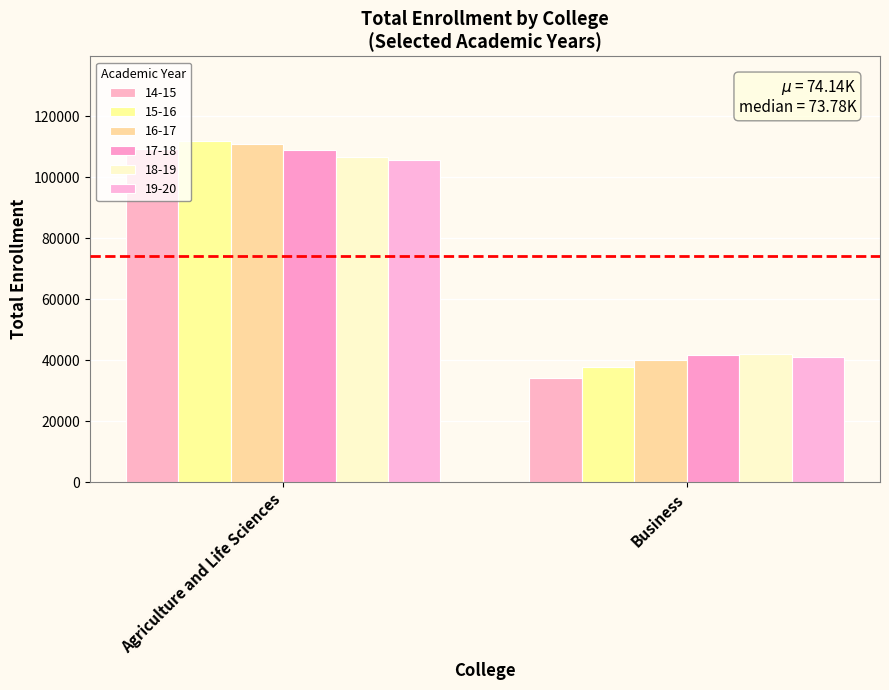

What is the spread (max minus min) of values at Agriculture and Life Sciences?

6024.5